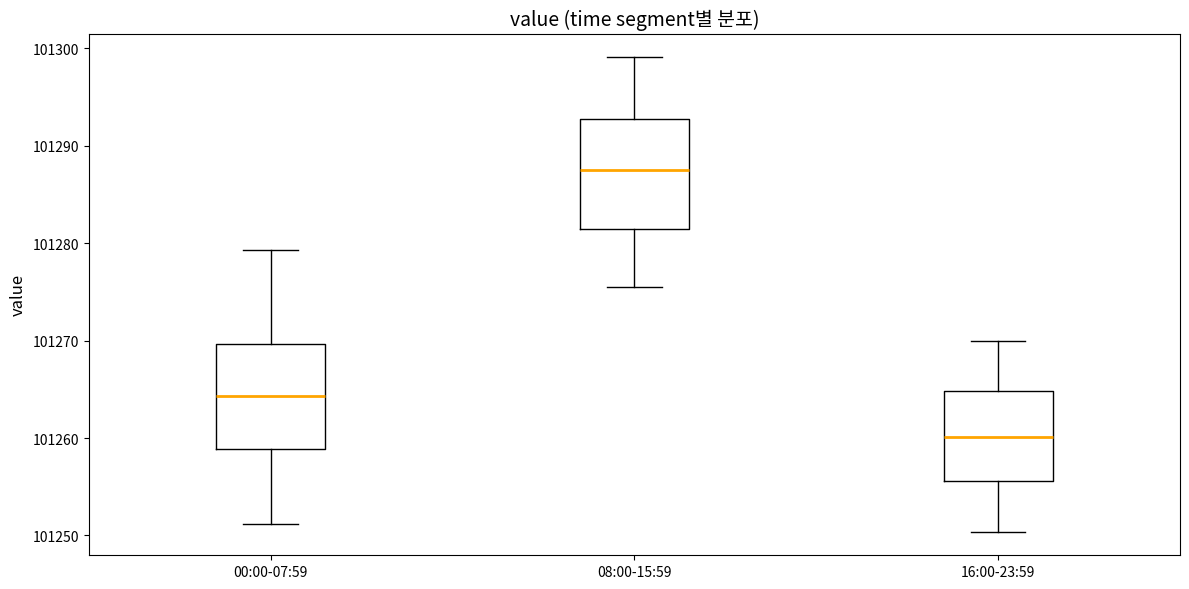

Reading left to right, transcribe this box plot: for each box, give where its median line is, the range the box spans, and where its two whiskers end, as read against the y-axis. The values are not printed on the chart, so give them approximately, as read against the axis.

00:00-07:59: median 101264, box 101259 to 101270, whiskers 101251 to 101279
08:00-15:59: median 101288, box 101281 to 101293, whiskers 101276 to 101299
16:00-23:59: median 101260, box 101256 to 101265, whiskers 101250 to 101270